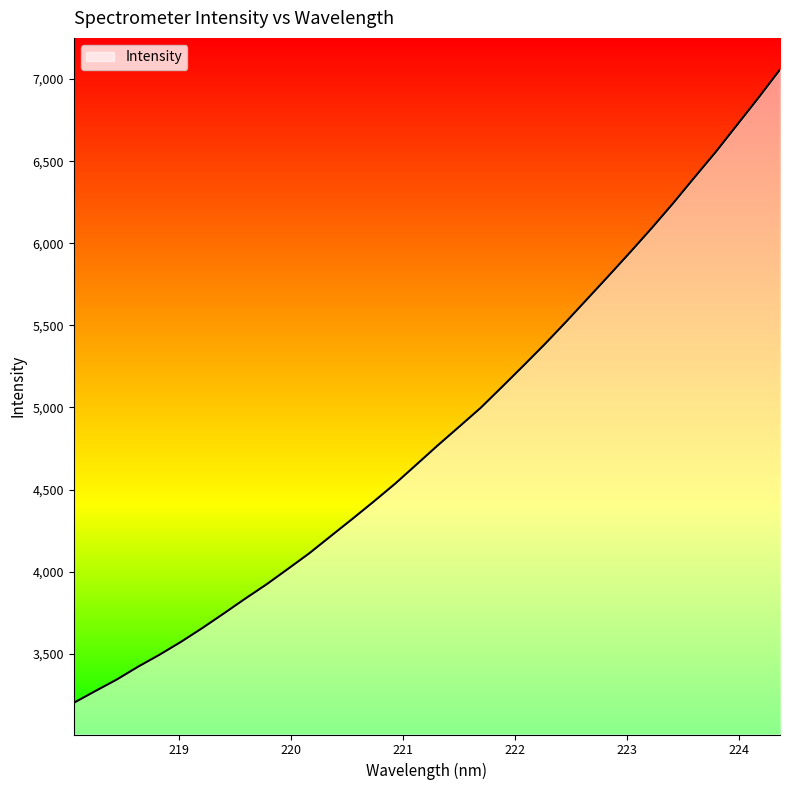

What is the maximum value shown in the chart?

7057.9